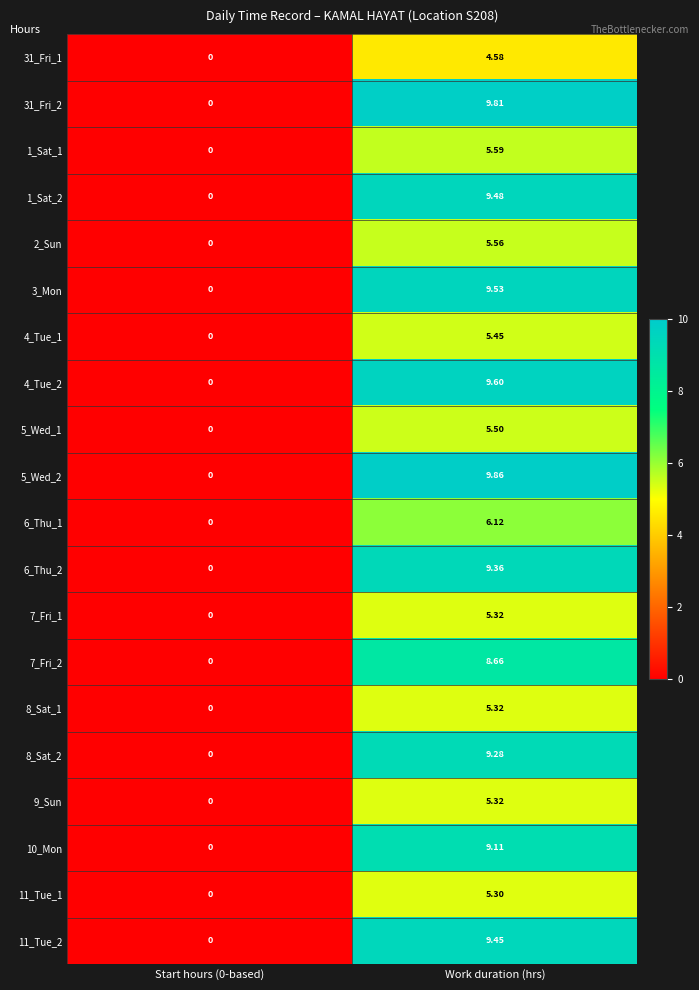

Is the value of 1_Sat_1 at Start hours (0-based) greater than the value of 31_Fri_2 at Work duration (hrs)?

No